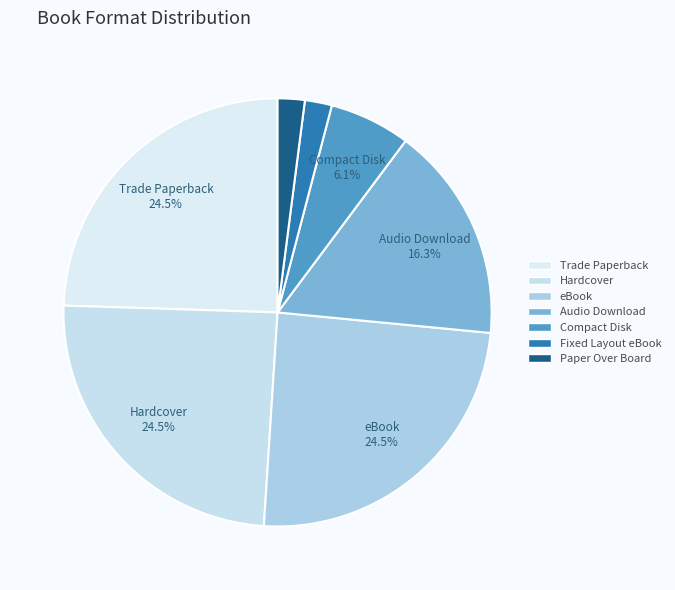

What percentage do Trade Paperback and Compact Disk together represent?

30.6%